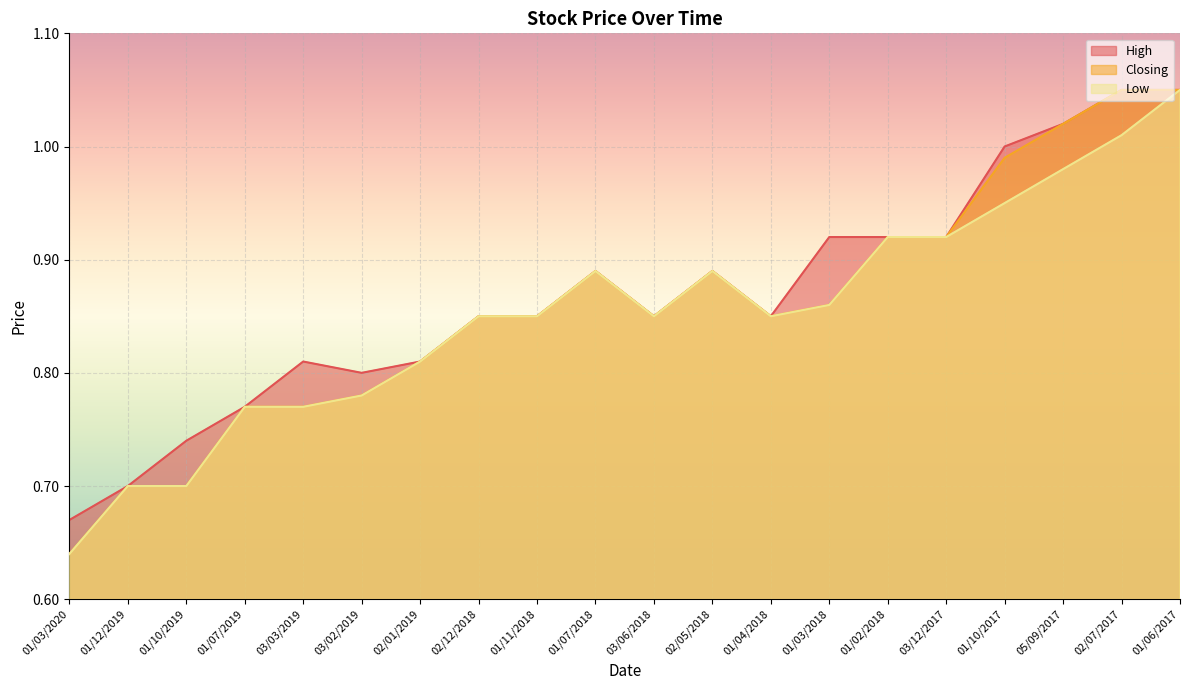

What are all the series names shown in the legend?

High, Closing, Low